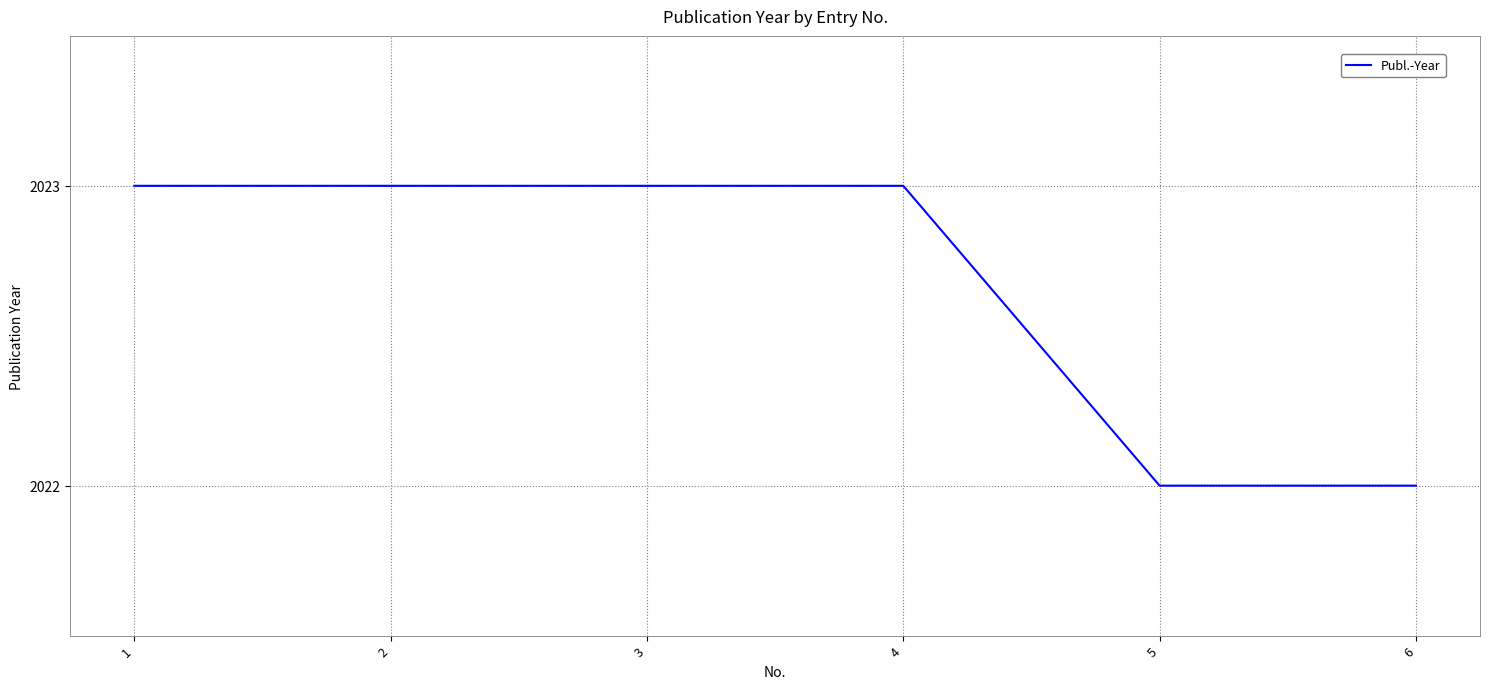

The value at 3 is 2023. True or false?

True